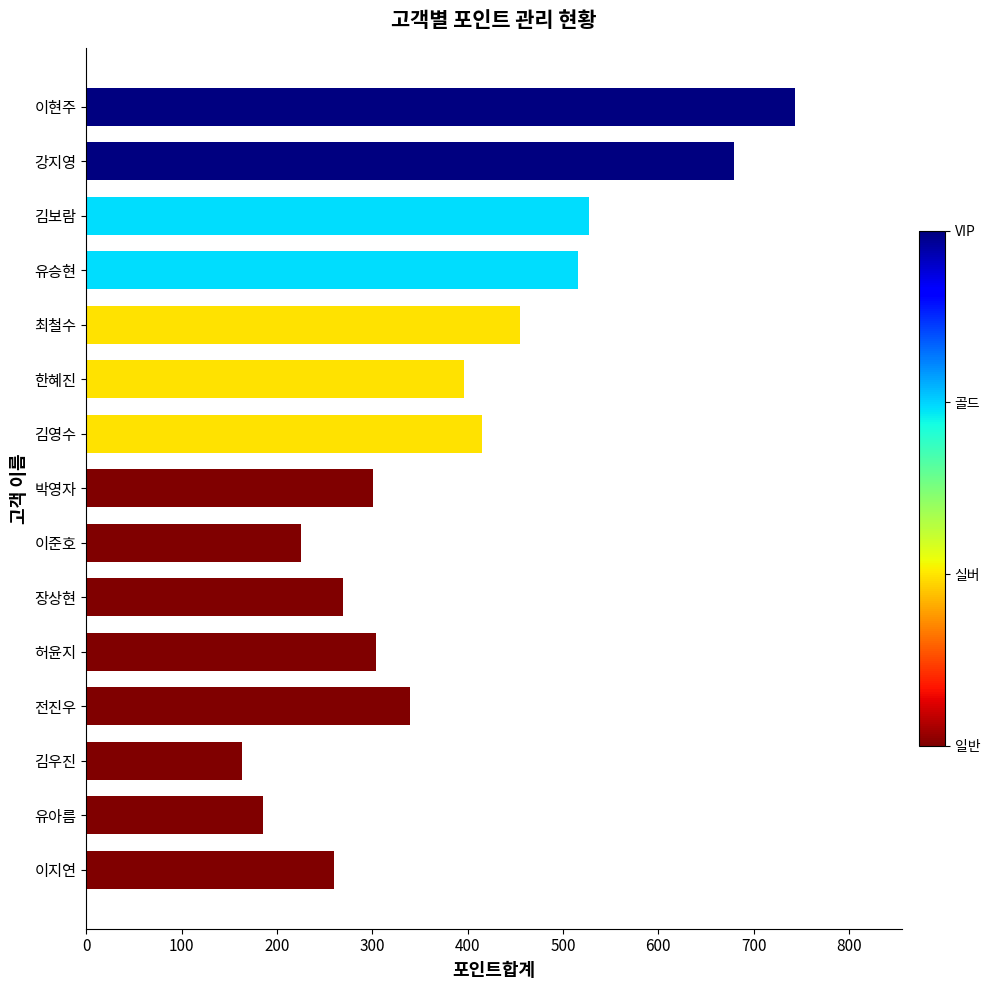

How many series are shown in this chart?

1